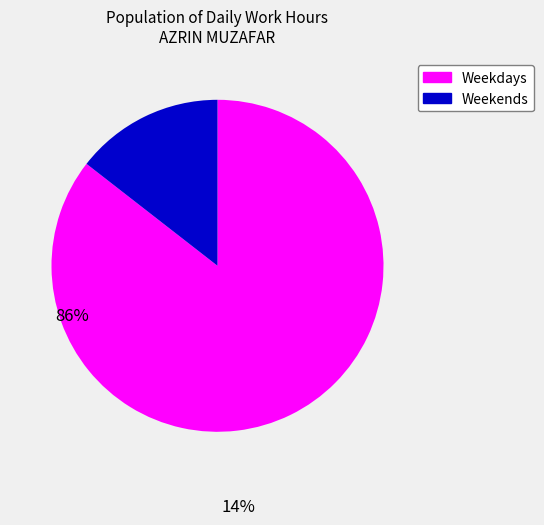

Is there any slice that represents more than half of the pie?

Yes